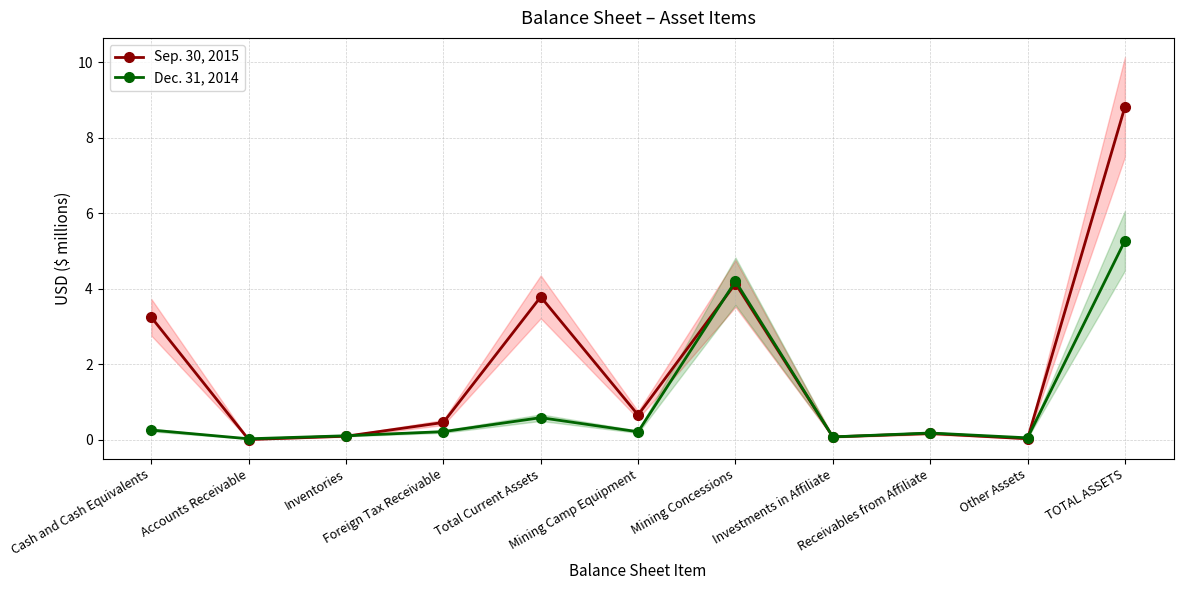

What is the label of the 7th point from the right?

Total Current Assets